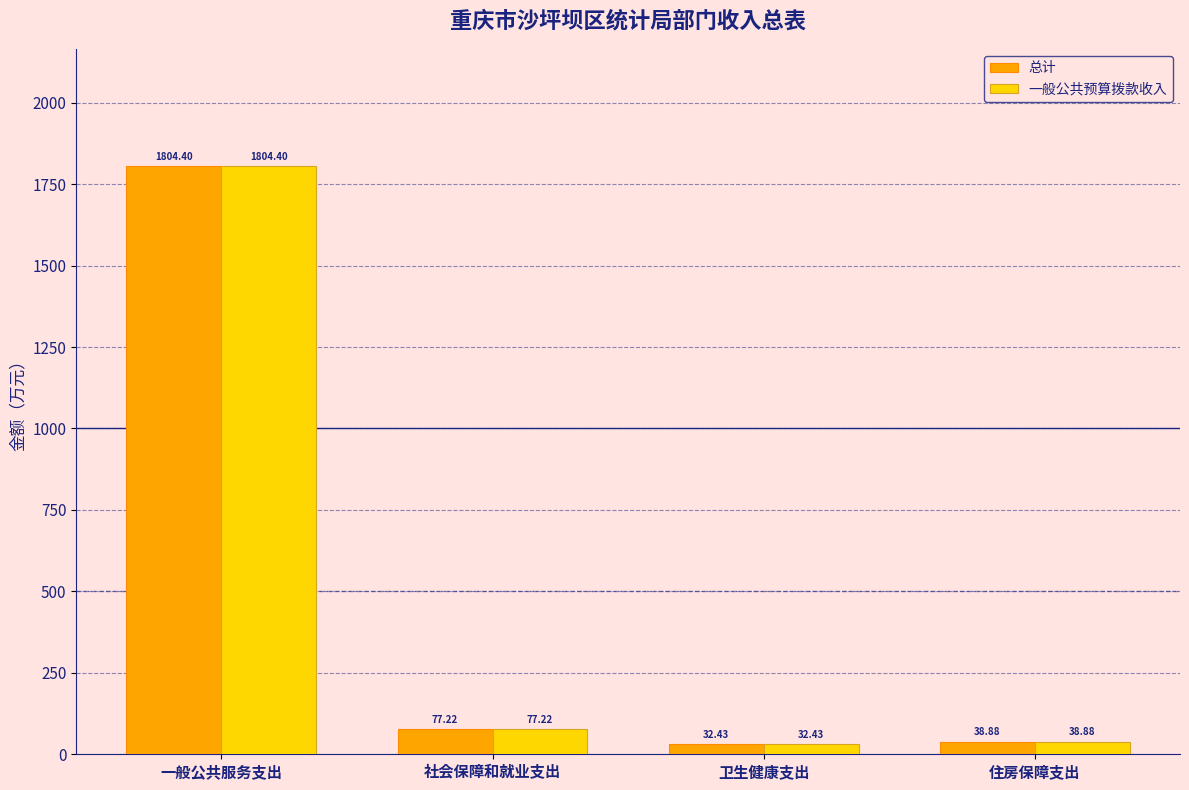

At which category is the sum across all series the highest?

一般公共服务支出